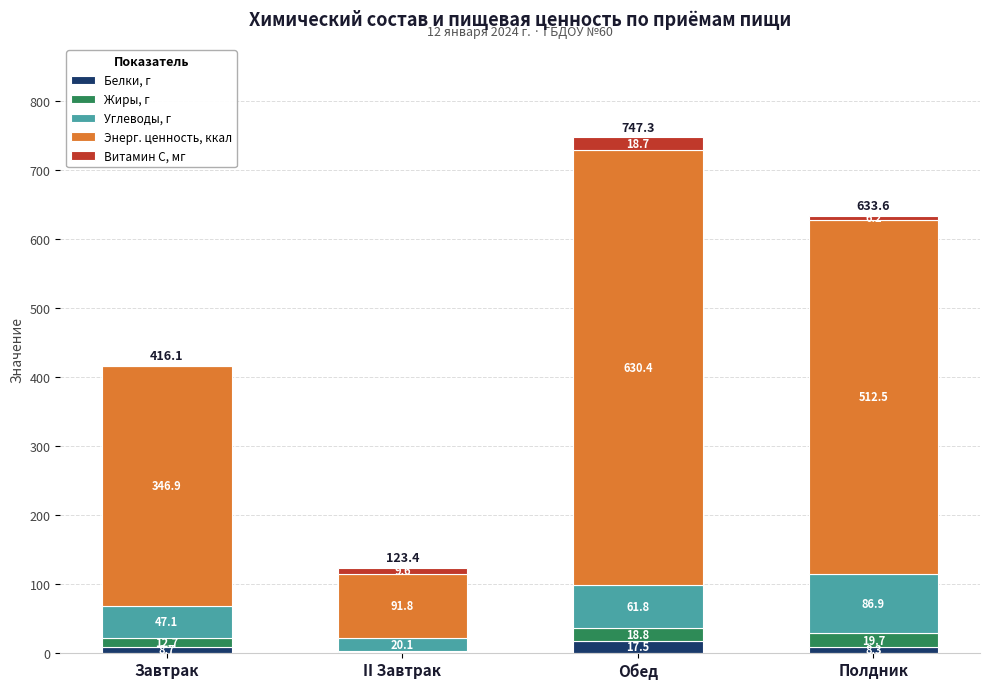

What is the highest value of the Белки, г series?

17.5